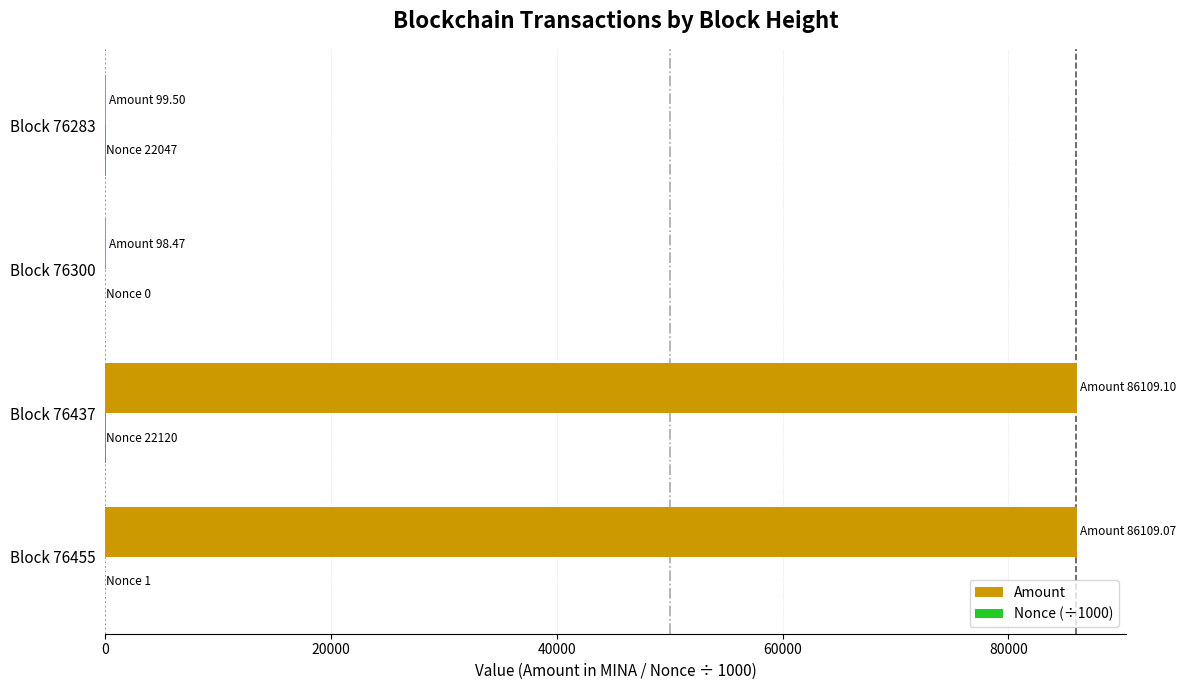

What is the maximum value for Amount?

86109.1